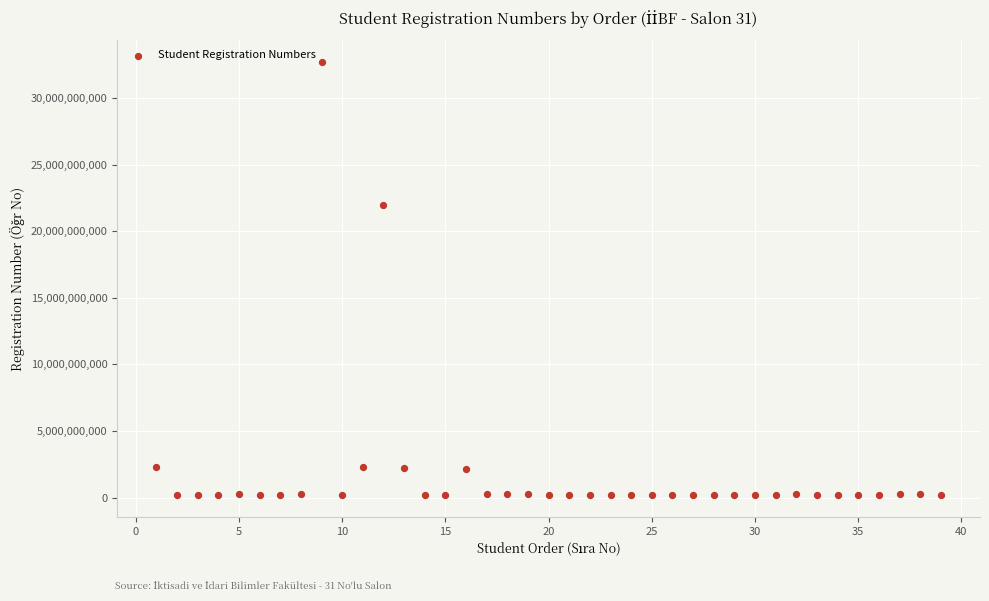

What is the range of X values (max minus min)?

38